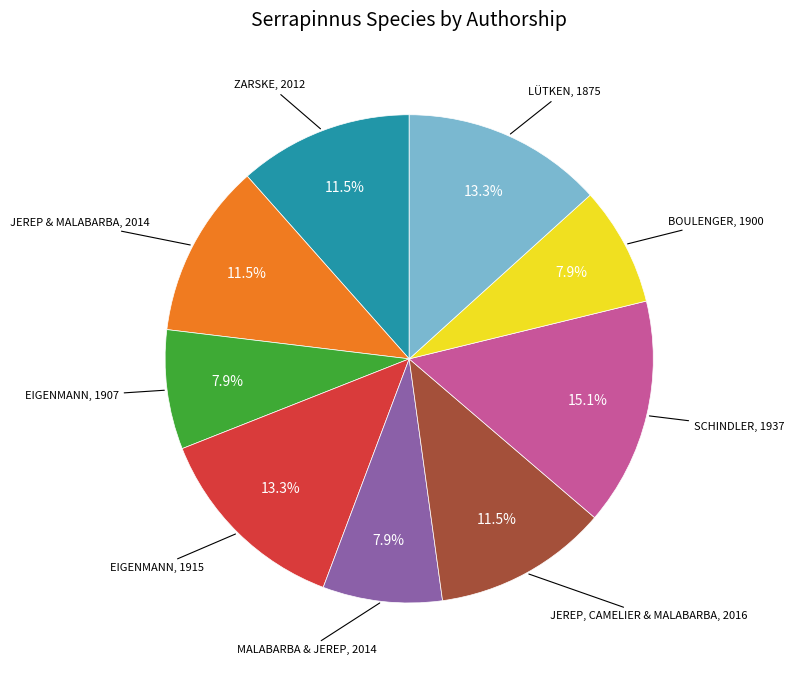

Does any single category account for the majority?

No